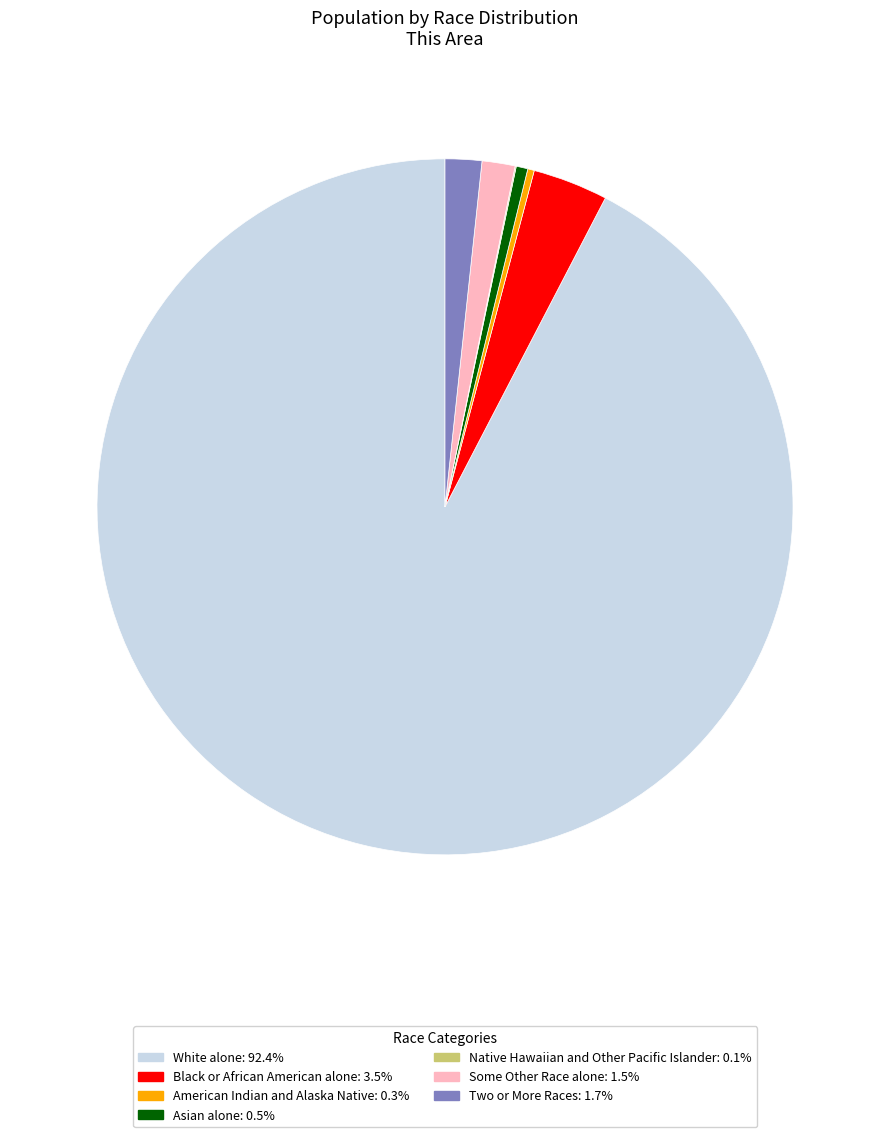

What is the ratio of the value at Asian alone to the value at Black or African American alone?

0.2